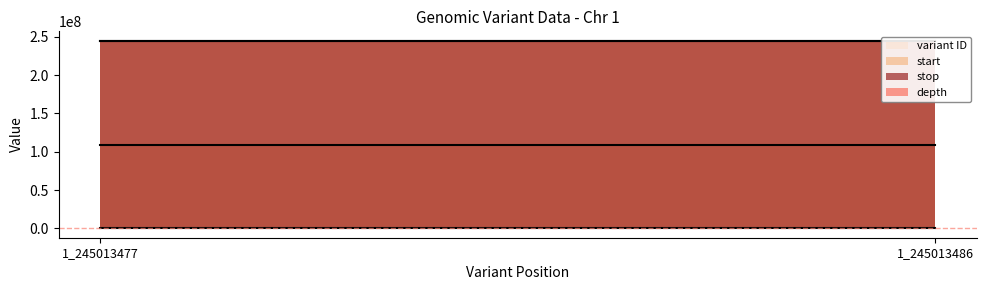

Is the value of stop at 1_245013477 greater than the value of start at 1_245013486?

No